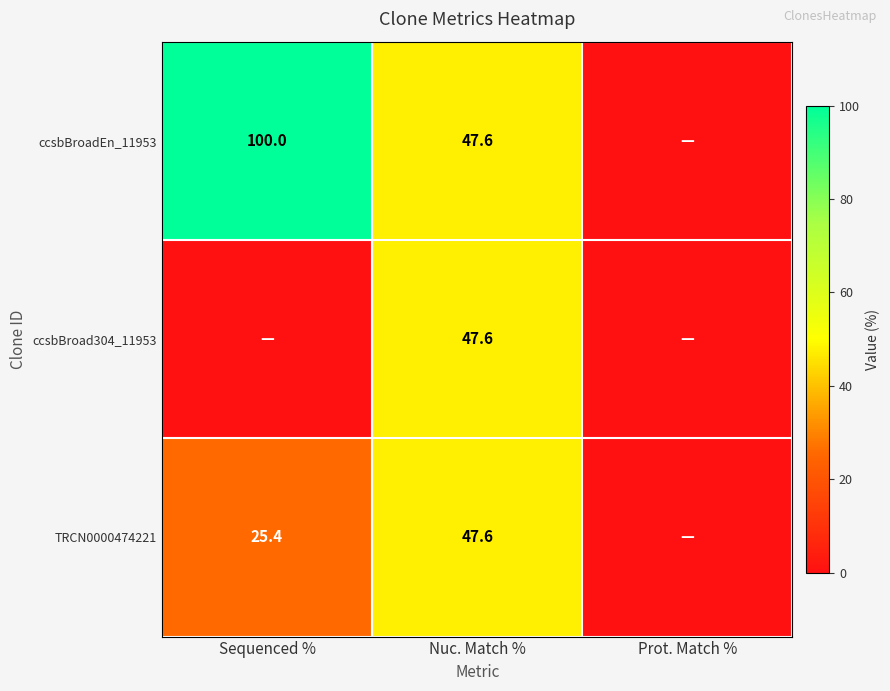

What is the difference between the TRCN0000474221 values at Sequenced % and Nuc. Match %?

22.2